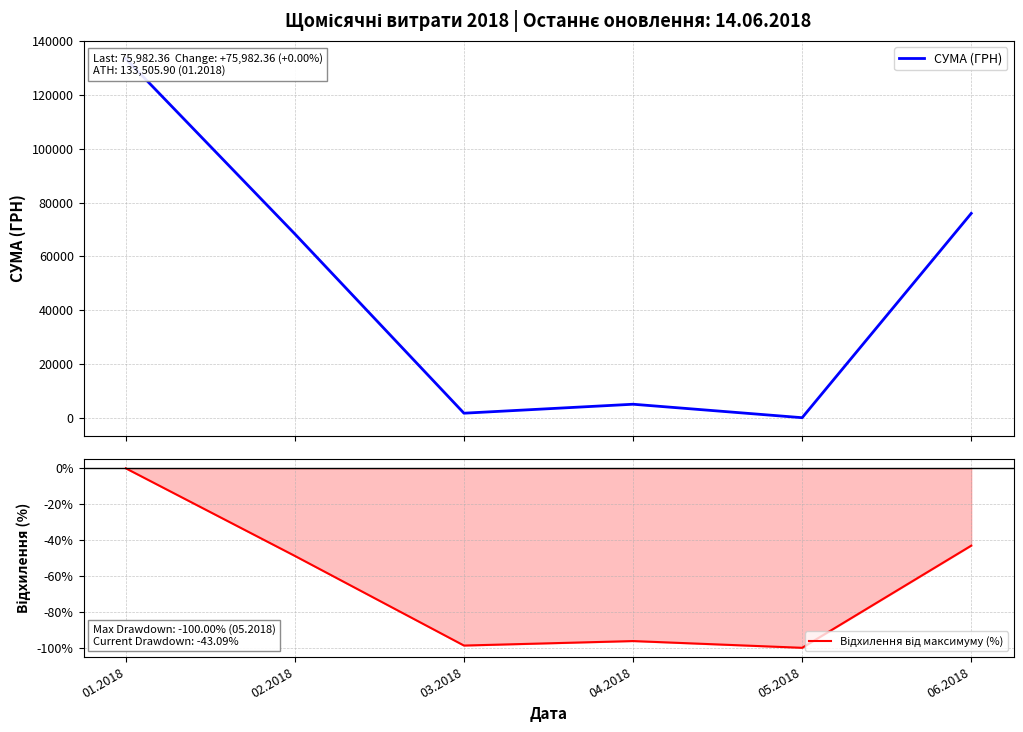

How many data points in Відхилення від максимуму (%) are less than -48?

4